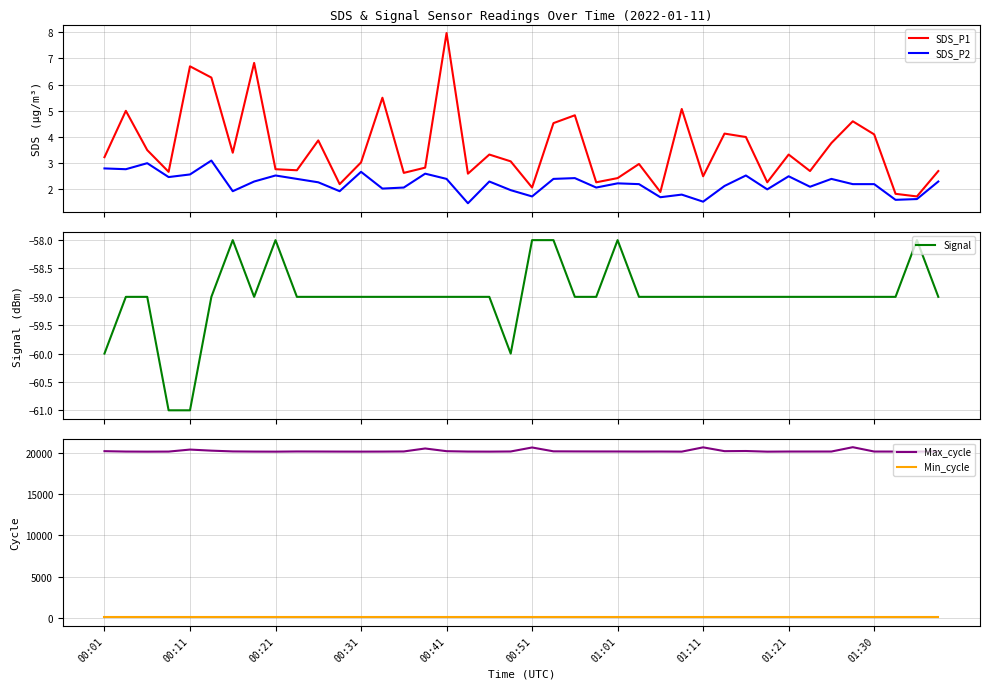

At 29, list the series in order from smallest to largest.

Signal, SDS_P2, SDS_P1, Min_cycle, Max_cycle